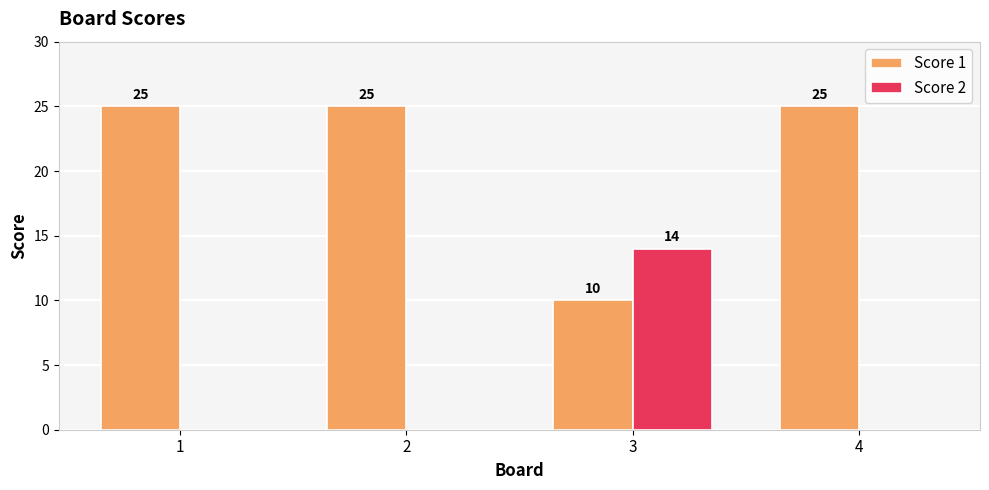

What is the approximate value of Score 1 at 2?

25